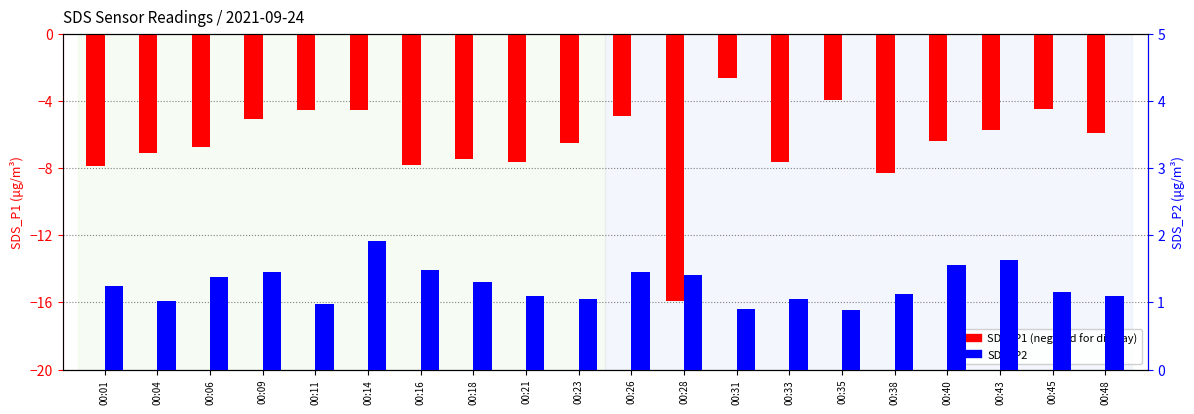

What is the value of the SDS_P1 bar at the 1st from the left?

-7.9